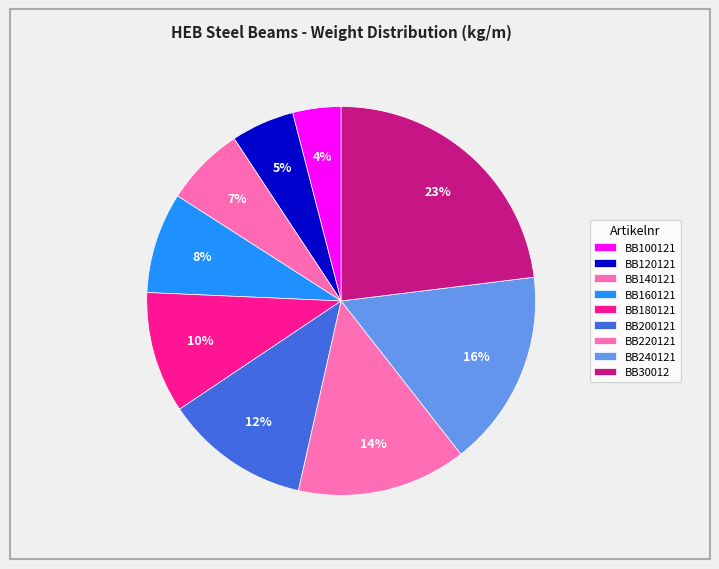

What is the ratio of the value at BB180121 to the value at BB240121?

0.6